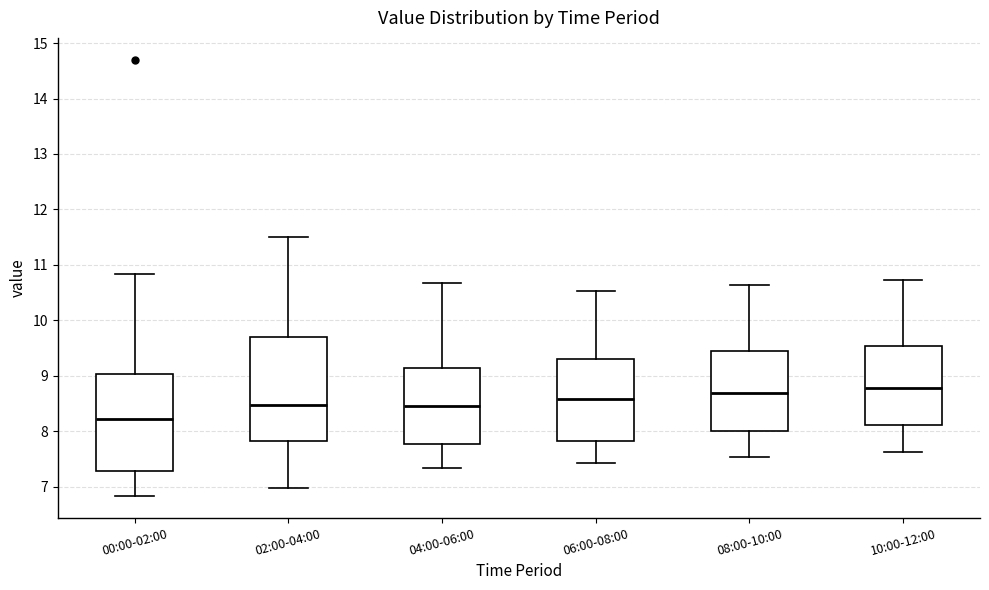

Where does the lower whisker of the box for 10:00-12:00 end on the y-axis? The values are not printed on the chart, so give them approximately, as read against the axis.

7.6